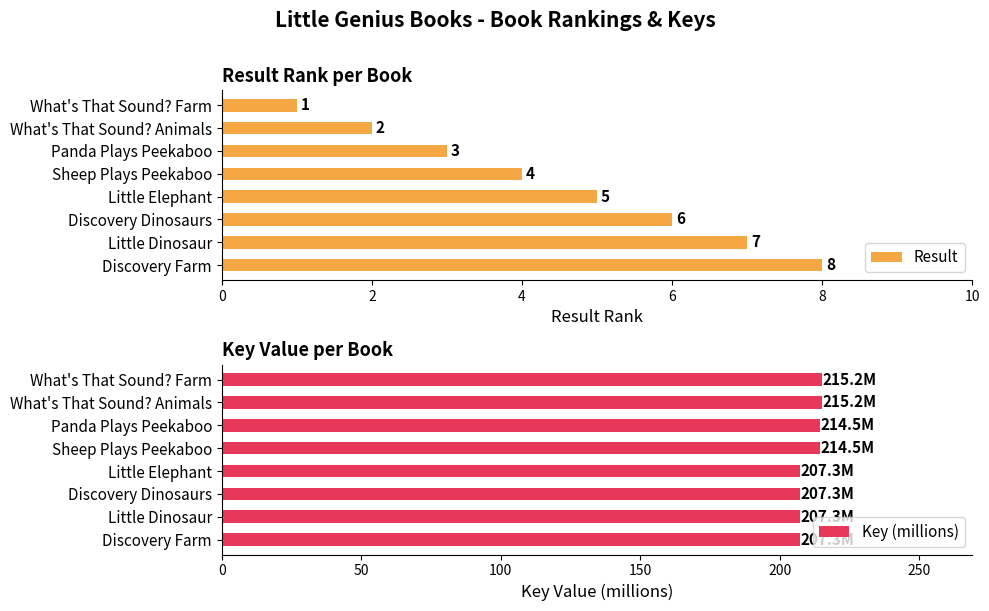

Rank the series by their average value, from highest to lowest.

Key (millions), Result